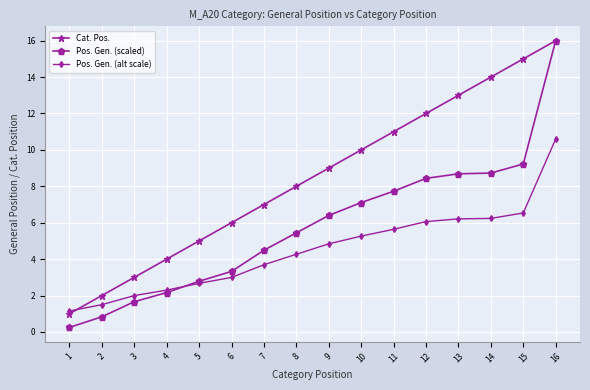

What is the total value across all series at 7?

15.2